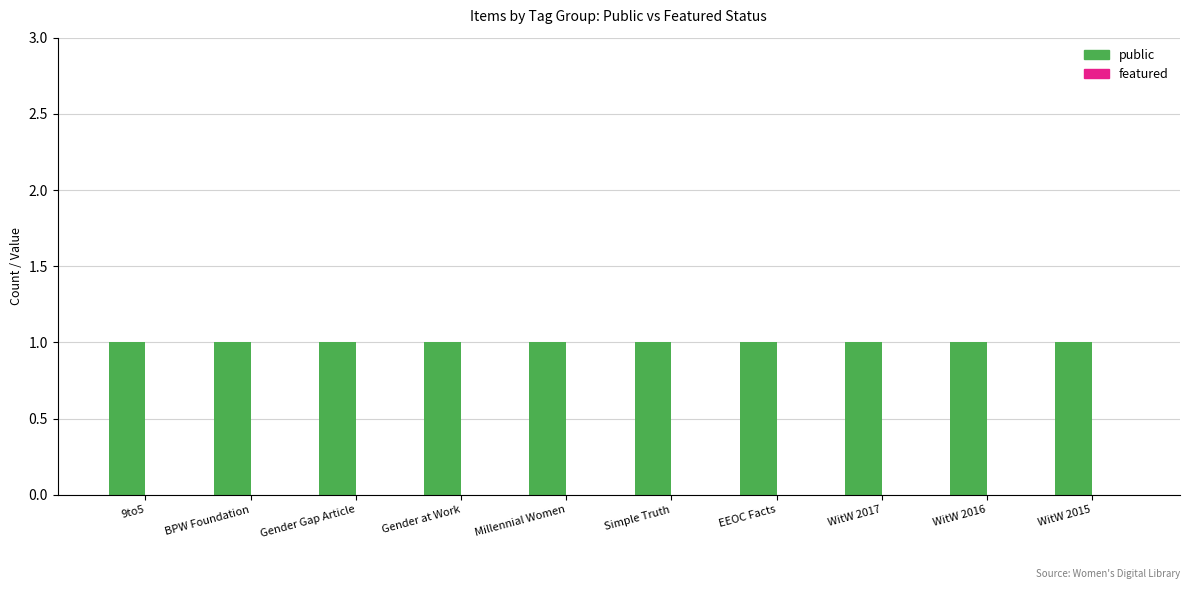

What are all the series names shown in the legend?

public, featured